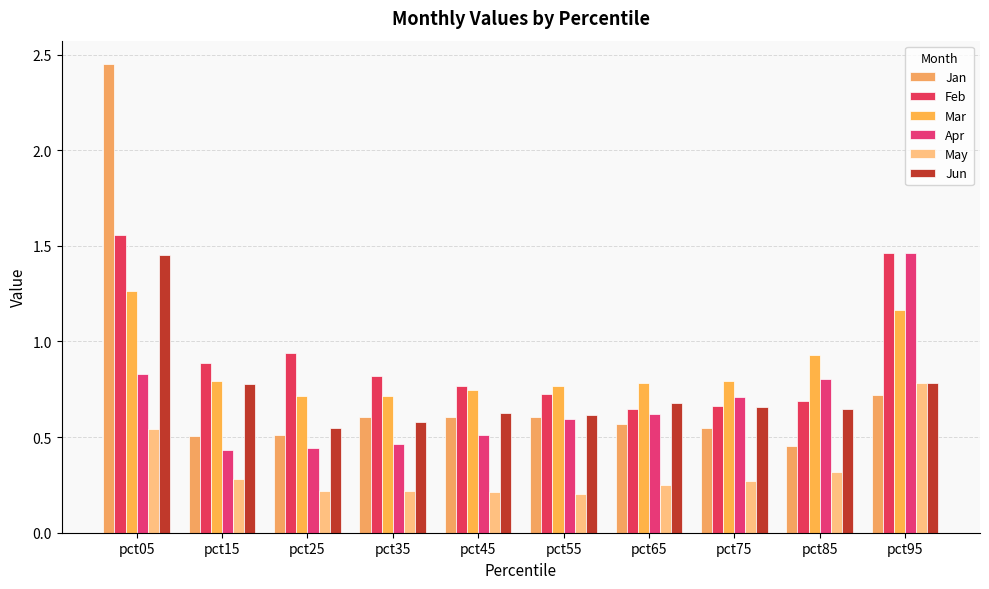

How many categories are shown in the chart?

10